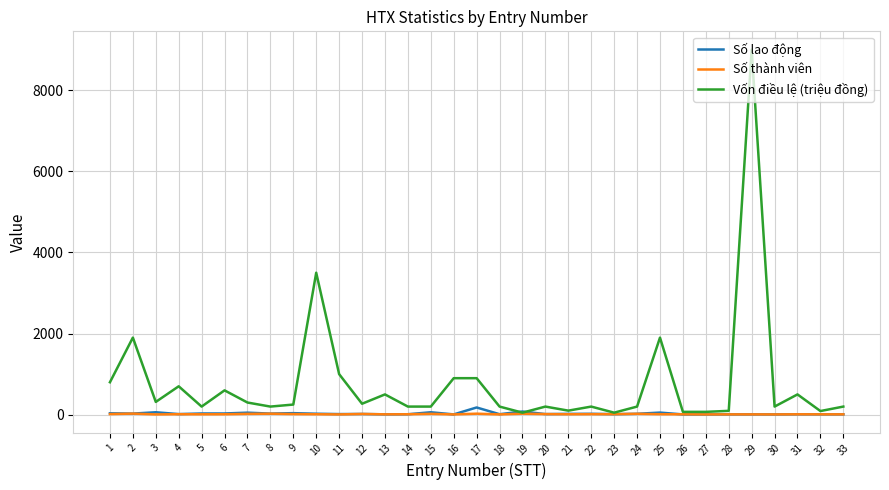

At which category is the sum across all series the highest?

29